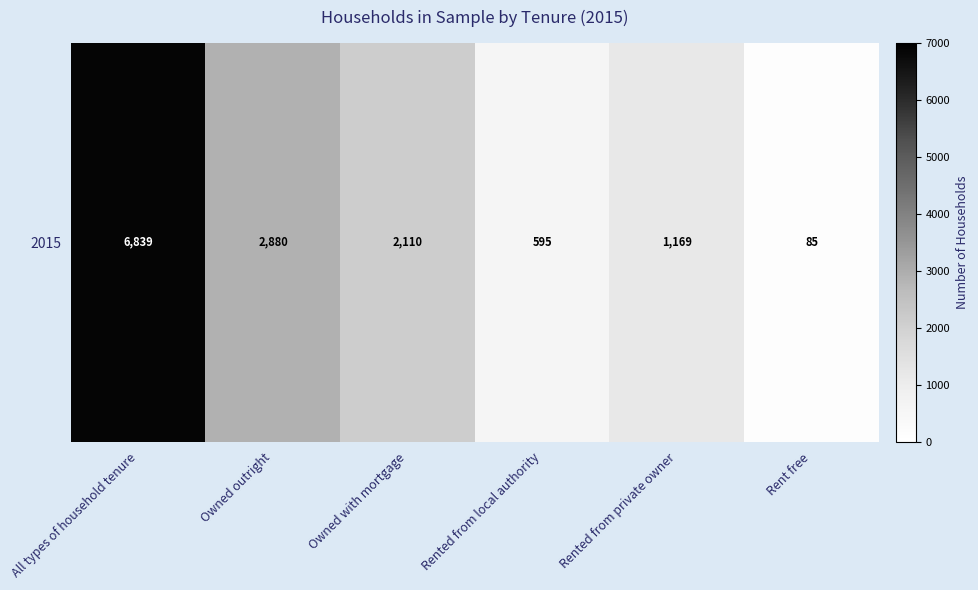

Read the value at Rented from private owner, to the nearest 100.

1200